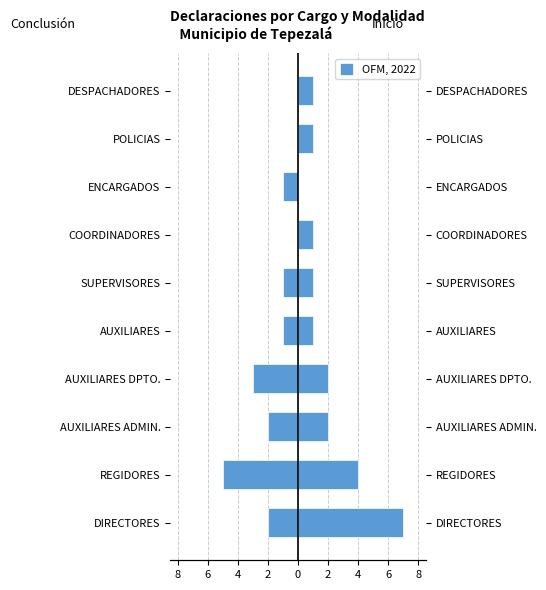

Which series has the widest spread of values?

Inicio